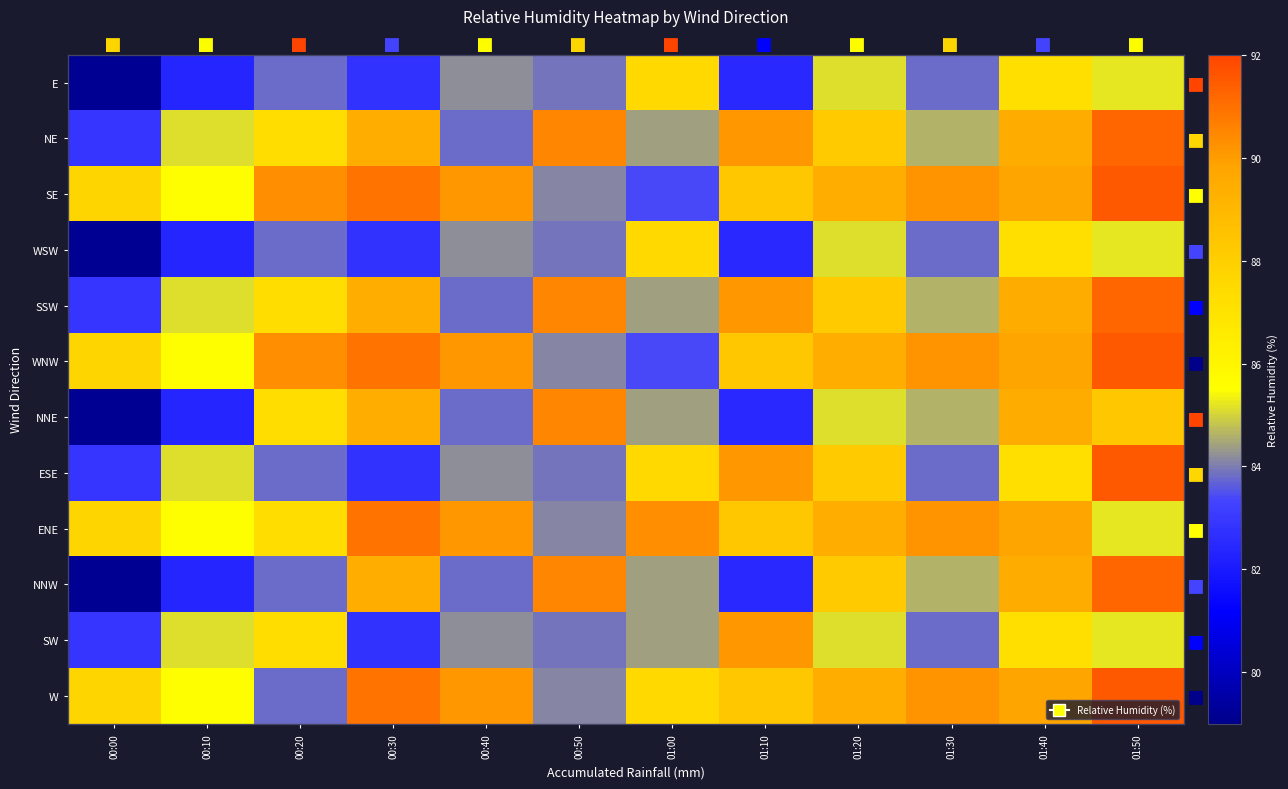

What is the average value of the WNW series?

88.4